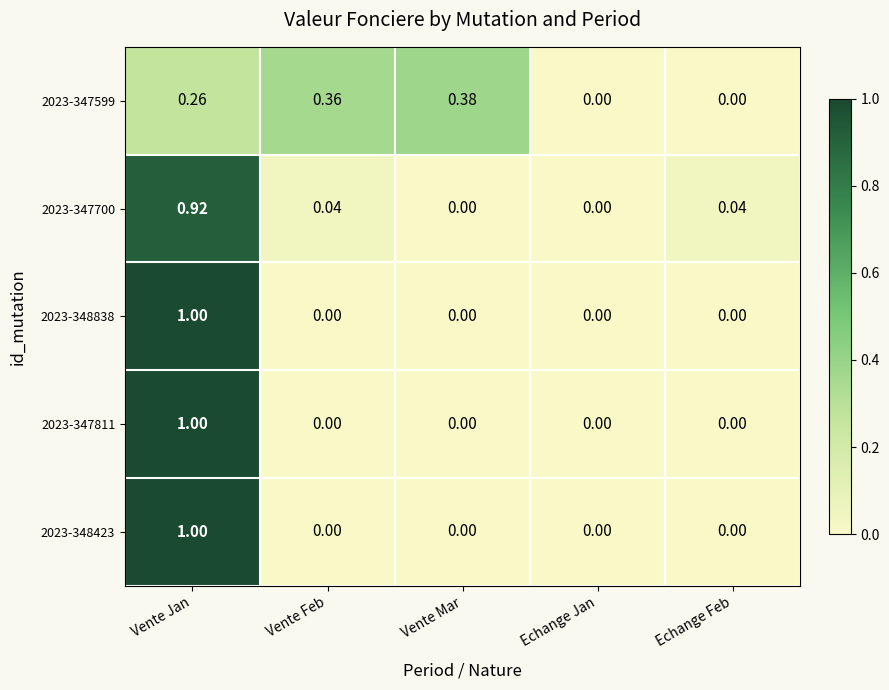

At which category is the sum across all series the highest?

Vente Jan